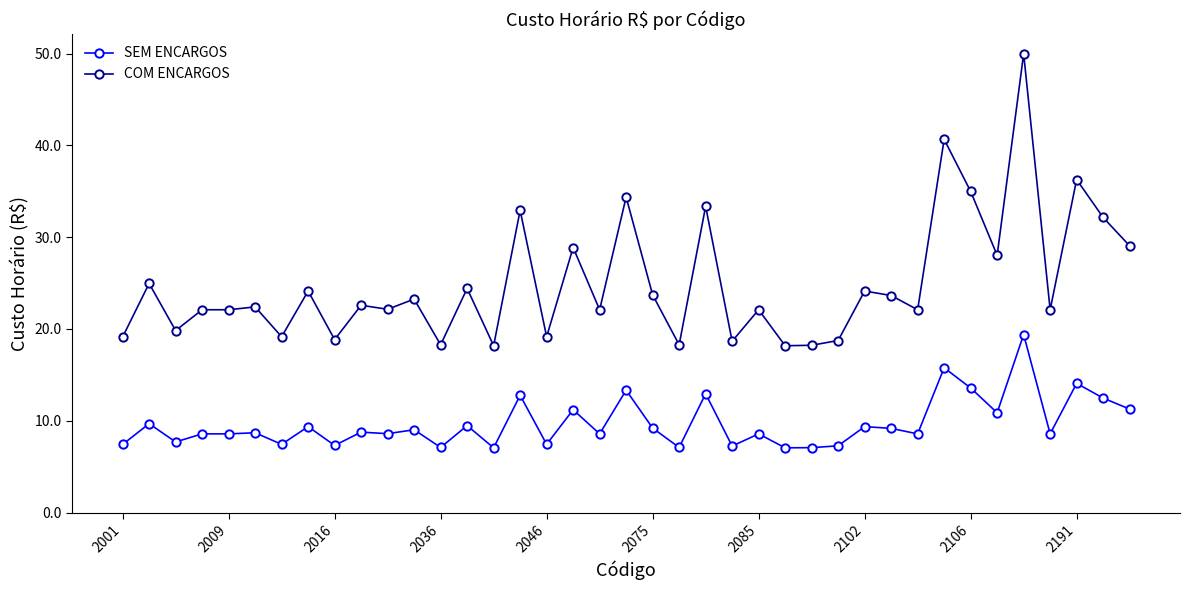

Which series has the largest total across all categories?

COM ENCARGOS